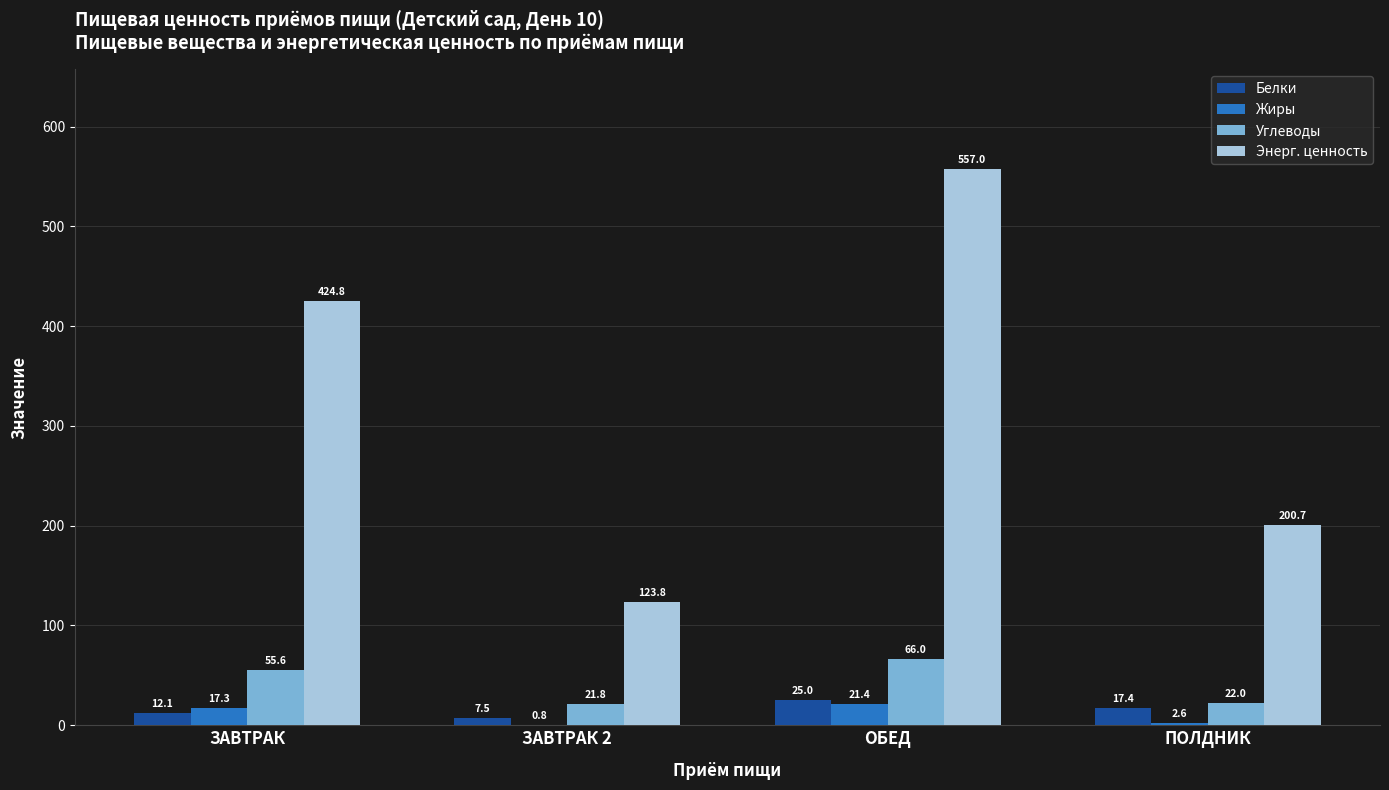

What are all the series names shown in the legend?

Белки, Жиры, Углеводы, Энерг. ценность